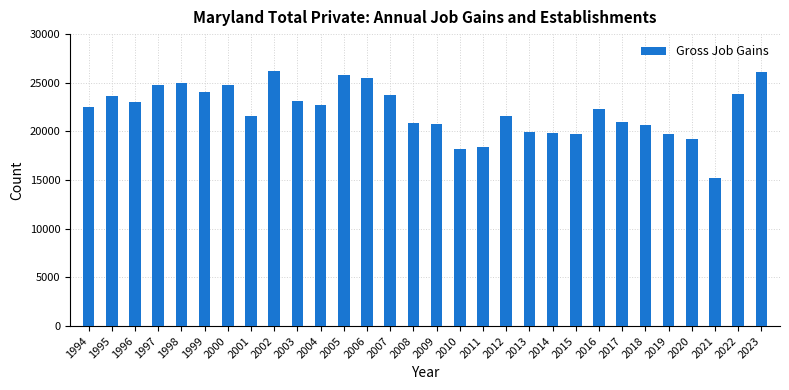

Read the value at 2023, to the nearest 50.

26150